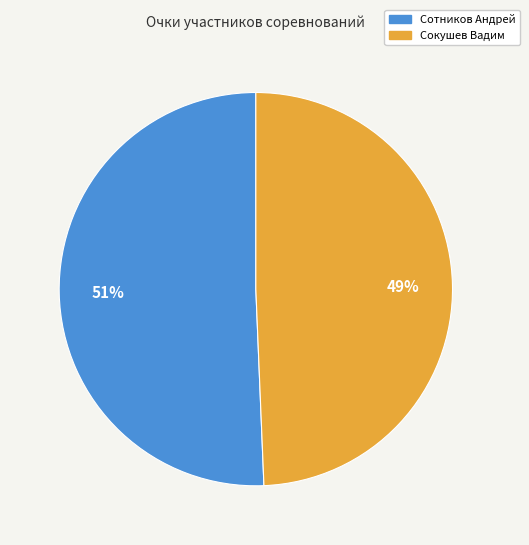

To the nearest percent, what portion does Сотников Андрей represent?

51%